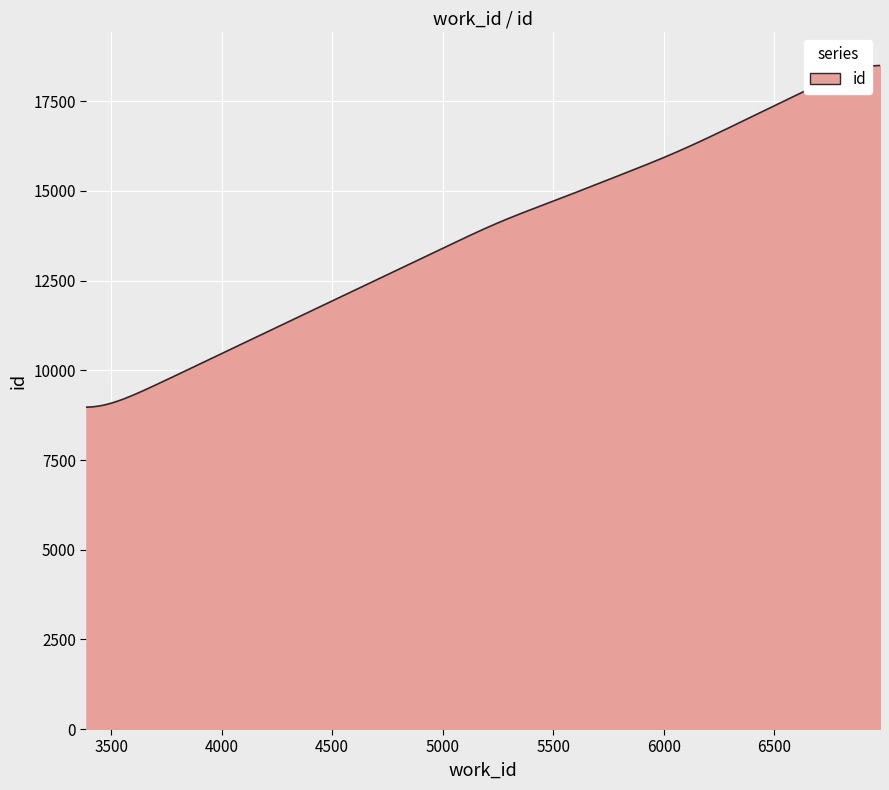

What is the difference between the maximum and minimum values?

9524.7